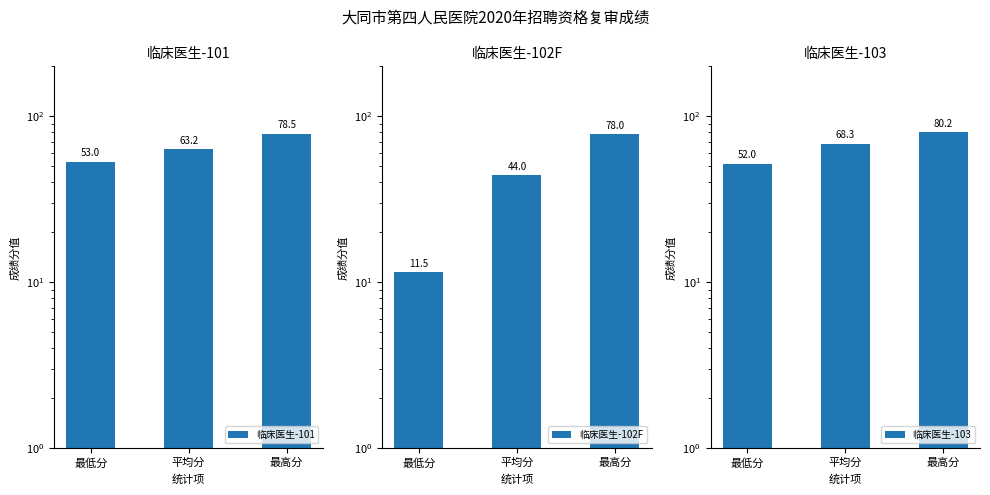

Which label corresponds to the largest value in the chart?

最高分